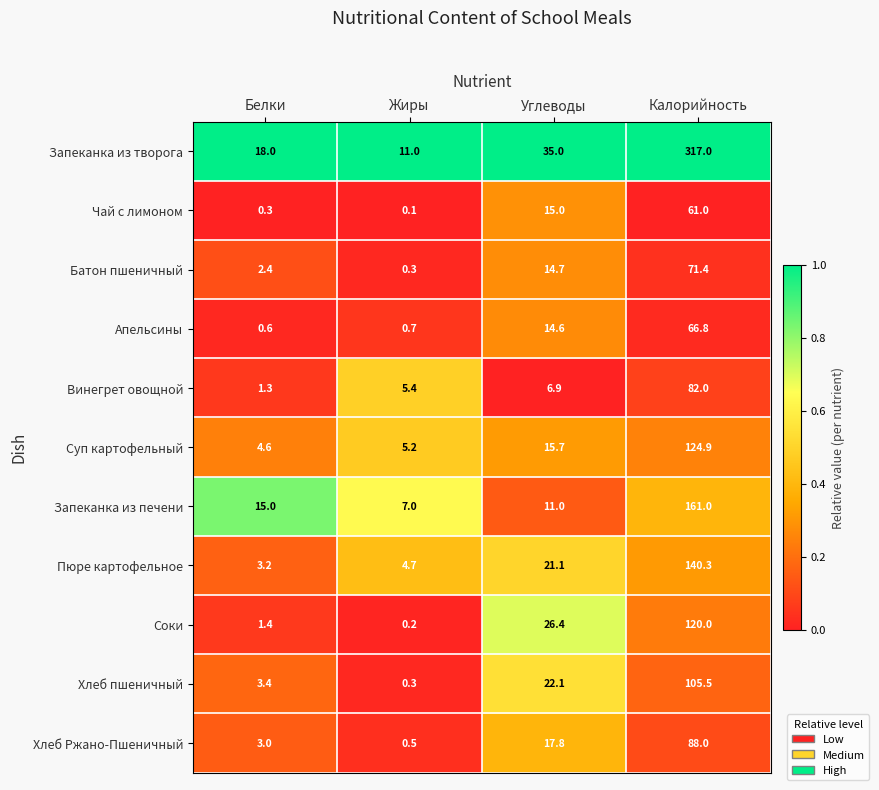

Which series has the largest total across all categories?

Запеканка из творога